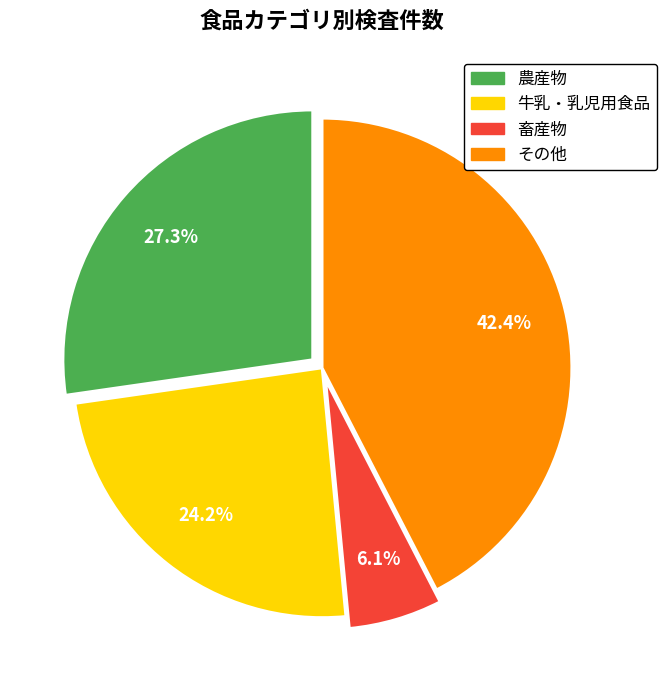

To the nearest percent, what is the difference between the 牛乳・乳児用食品 and 農産物 slice percentages?

3%